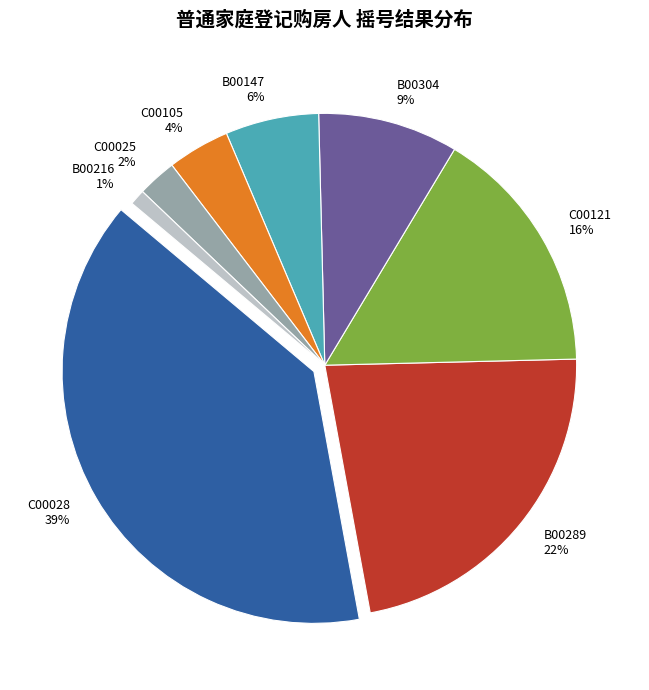

Between B00304 and B00147, which is larger?

B00304